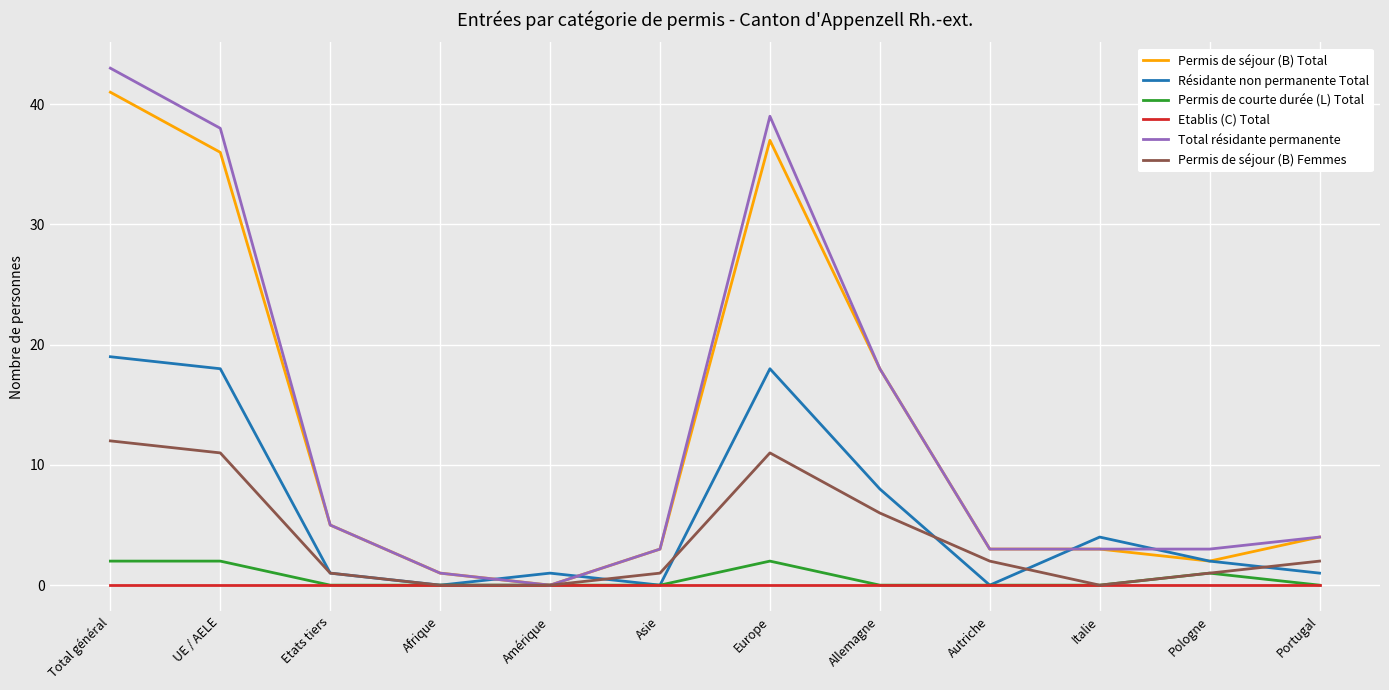

What position from the right is Europe?

6